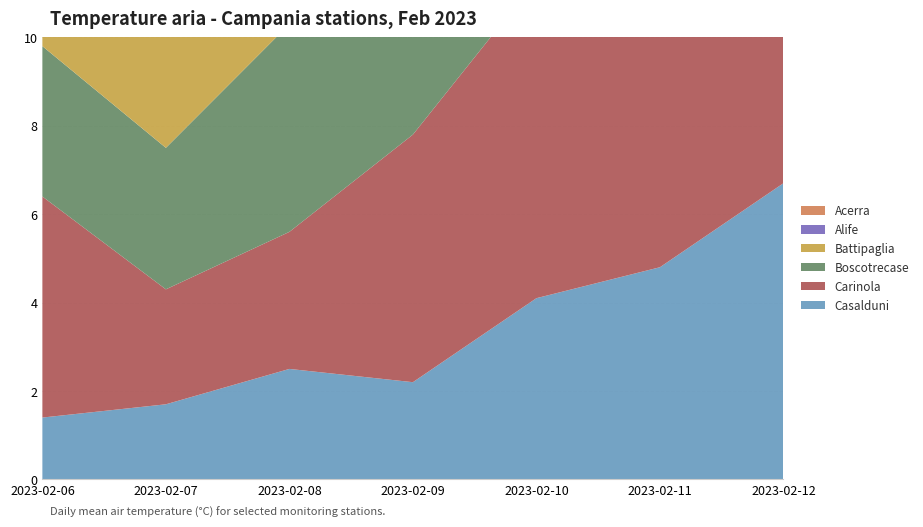

Reading left to right, extract all data points from this chart.

Casalduni: 2023-02-06=1.4	2023-02-07=1.7	2023-02-08=2.5	2023-02-09=2.2	2023-02-10=4.1	2023-02-11=4.8	2023-02-12=6.7
Carinola: 2023-02-06=5.0	2023-02-07=2.6	2023-02-08=3.1	2023-02-09=5.6	2023-02-10=7.2	2023-02-11=6.1	2023-02-12=7.4
Boscotrecase: 2023-02-06=3.4	2023-02-07=3.2	2023-02-08=4.7	2023-02-09=5.3	2023-02-10=7.3	2023-02-11=7.6	2023-02-12=9.6
Battipaglia: 2023-02-06=4.2	2023-02-07=4.0	2023-02-08=5.5	2023-02-09=5.1	2023-02-10=7.6	2023-02-11=7.5	2023-02-12=8.3
Alife: 2023-02-06=3.8	2023-02-07=3.2	2023-02-08=3.5	2023-02-09=6.0	2023-02-10=7.1	2023-02-11=5.2	2023-02-12=6.4
Acerra: 2023-02-06=5.1	2023-02-07=4.9	2023-02-08=5.5	2023-02-09=6.2	2023-02-10=8.4	2023-02-11=6.6	2023-02-12=7.4